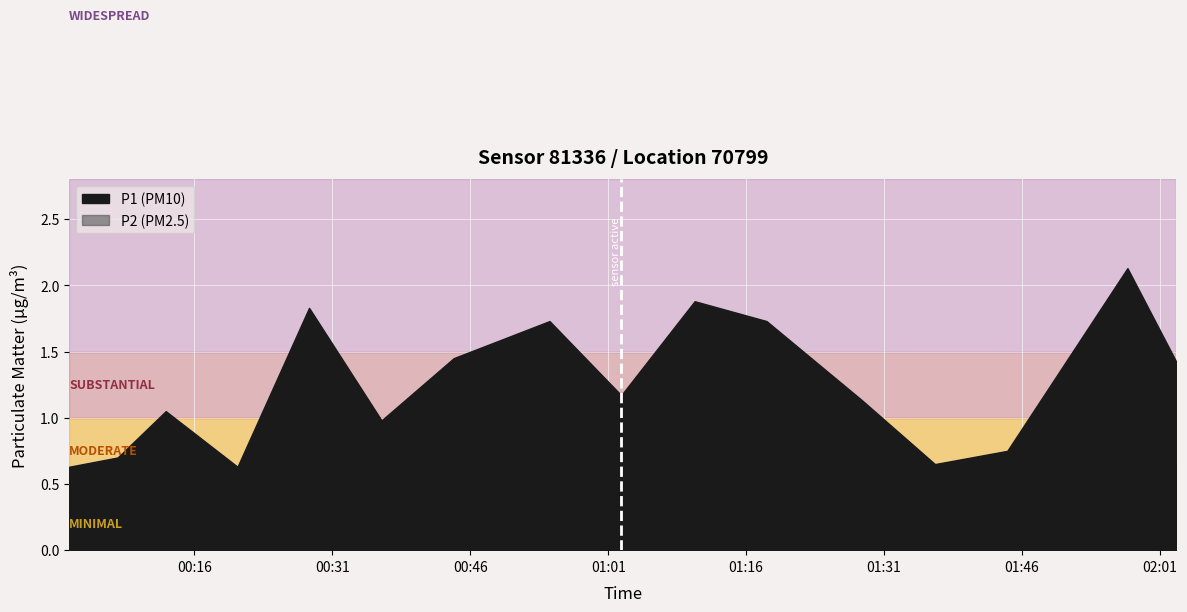

True or false: P2 has more than 0 interior local peaks.

True